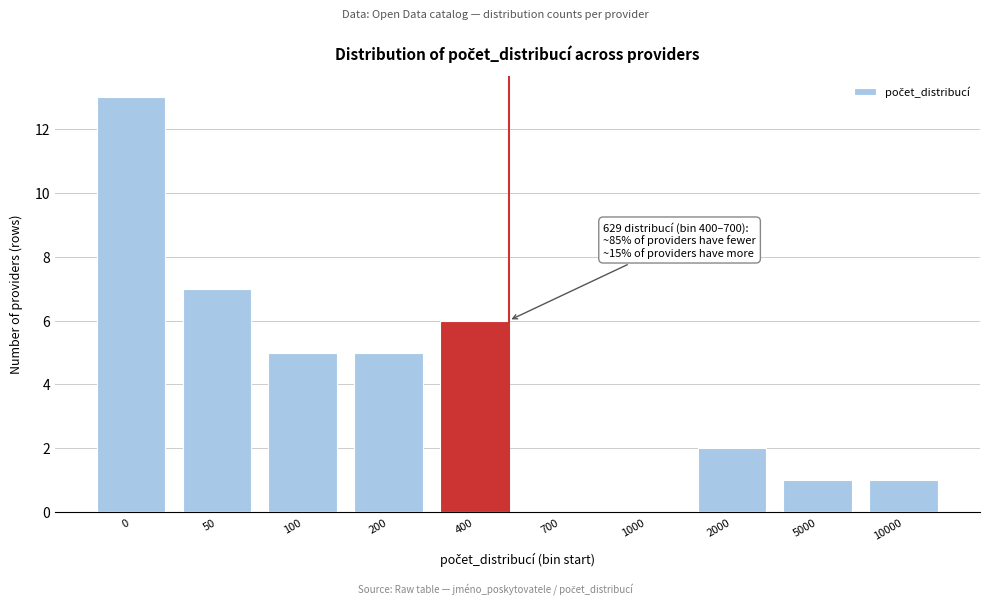

Reading right to left, list all the values displayed in this chart.

10000=1	5000=1	2000=2	1000=0	700=0	400=6	200=5	100=5	50=7	0=13